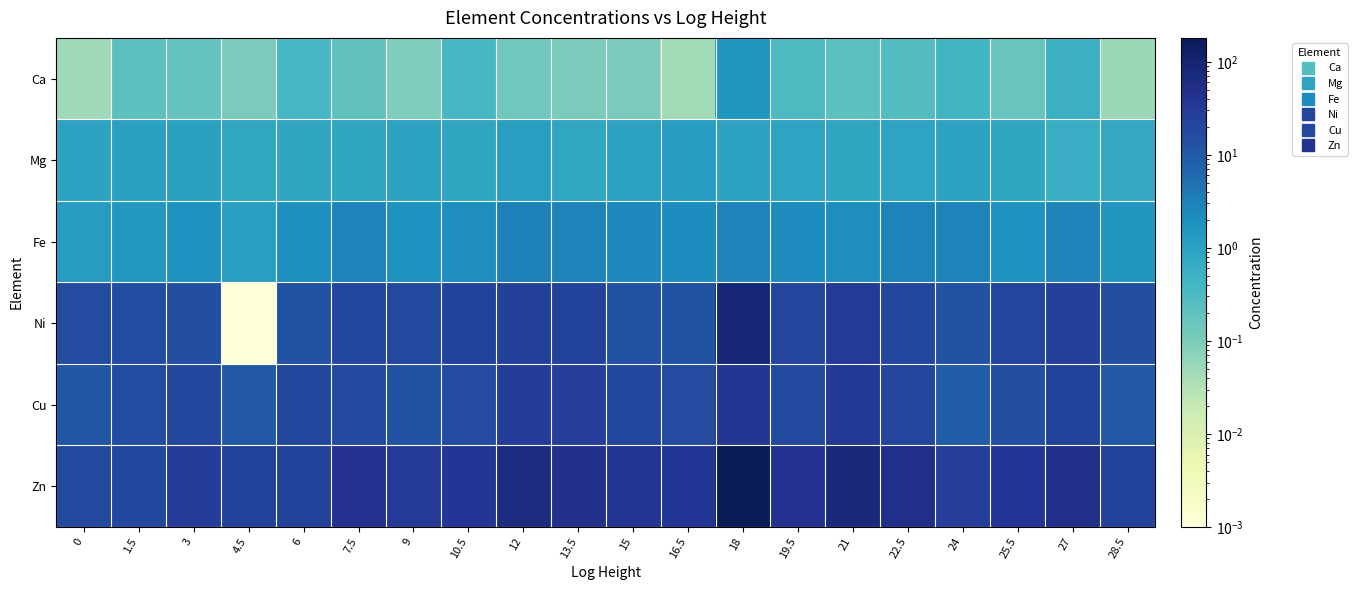

Between 9 and 18, which is larger?

18